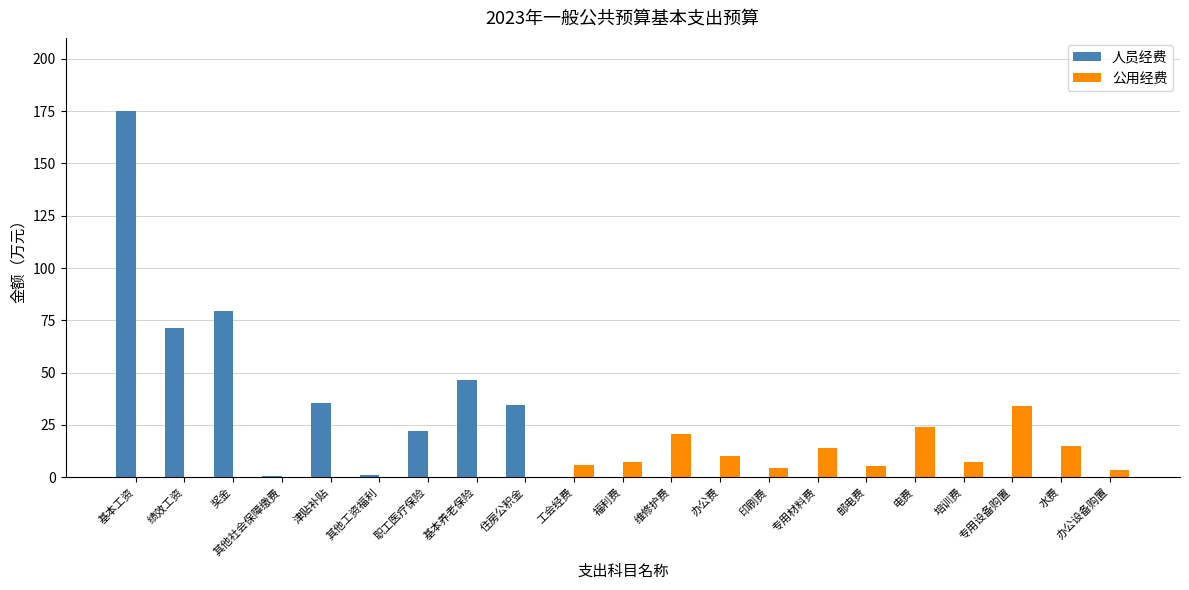

What is the sum of all 人员经费 values?

465.3